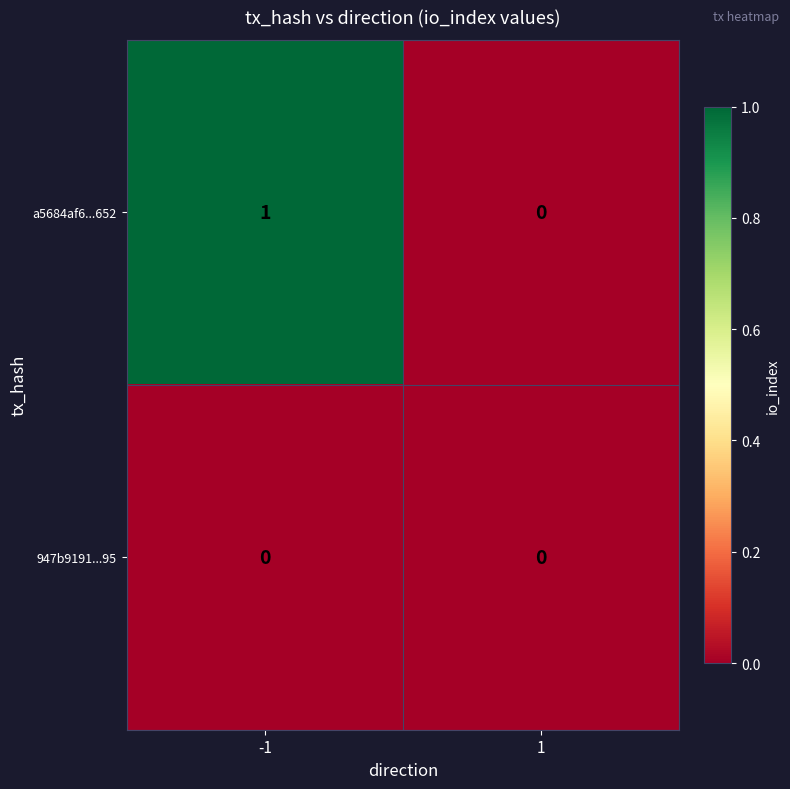

Reading left to right, what are all the values shown in this chart?

a5684af6...652: 1	0
947b9191...95: 0	0